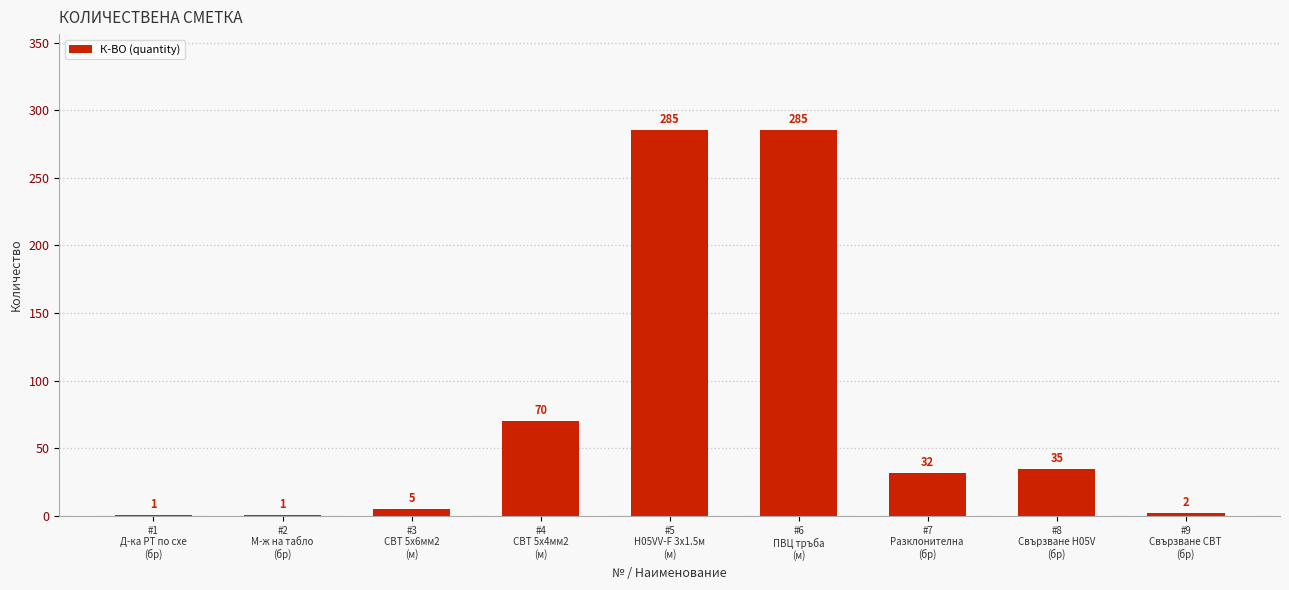

What is the greatest value displayed?

285